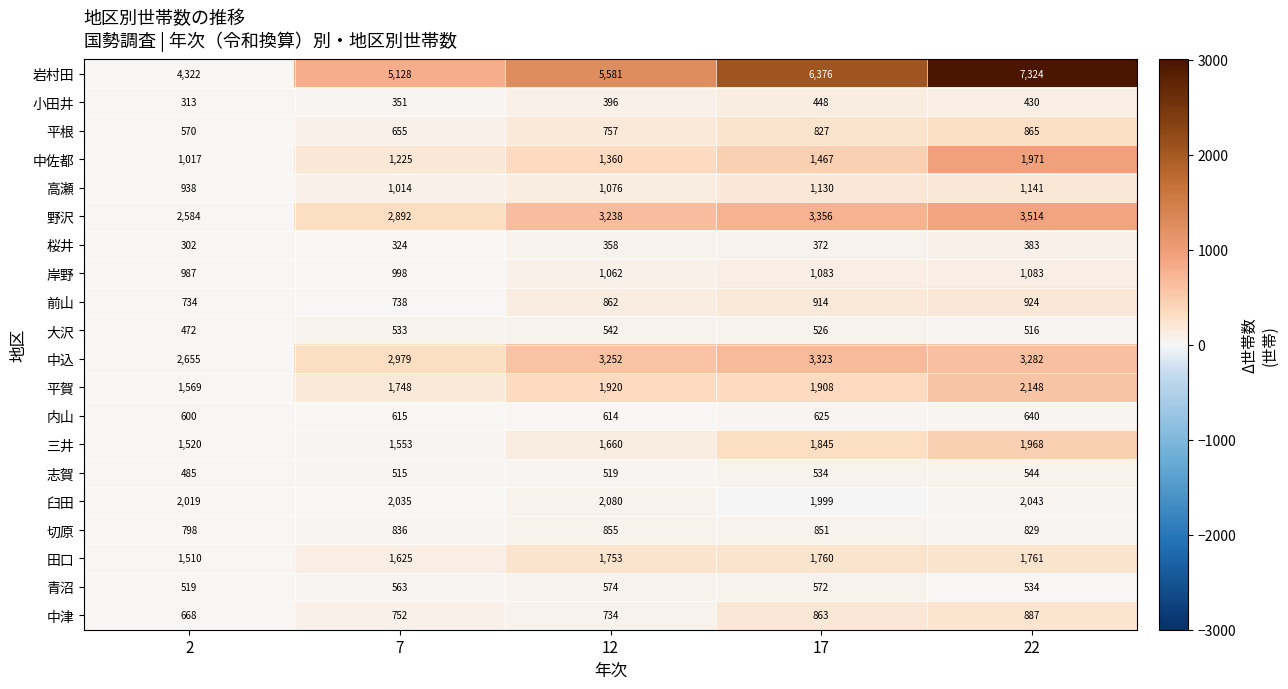

What is the average value of the 岸野 series?

1043